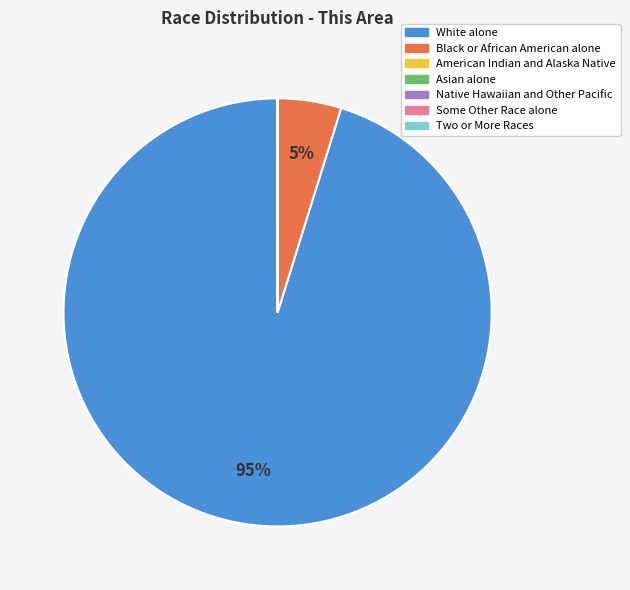

To the nearest percent, what is the average slice percentage?

14%